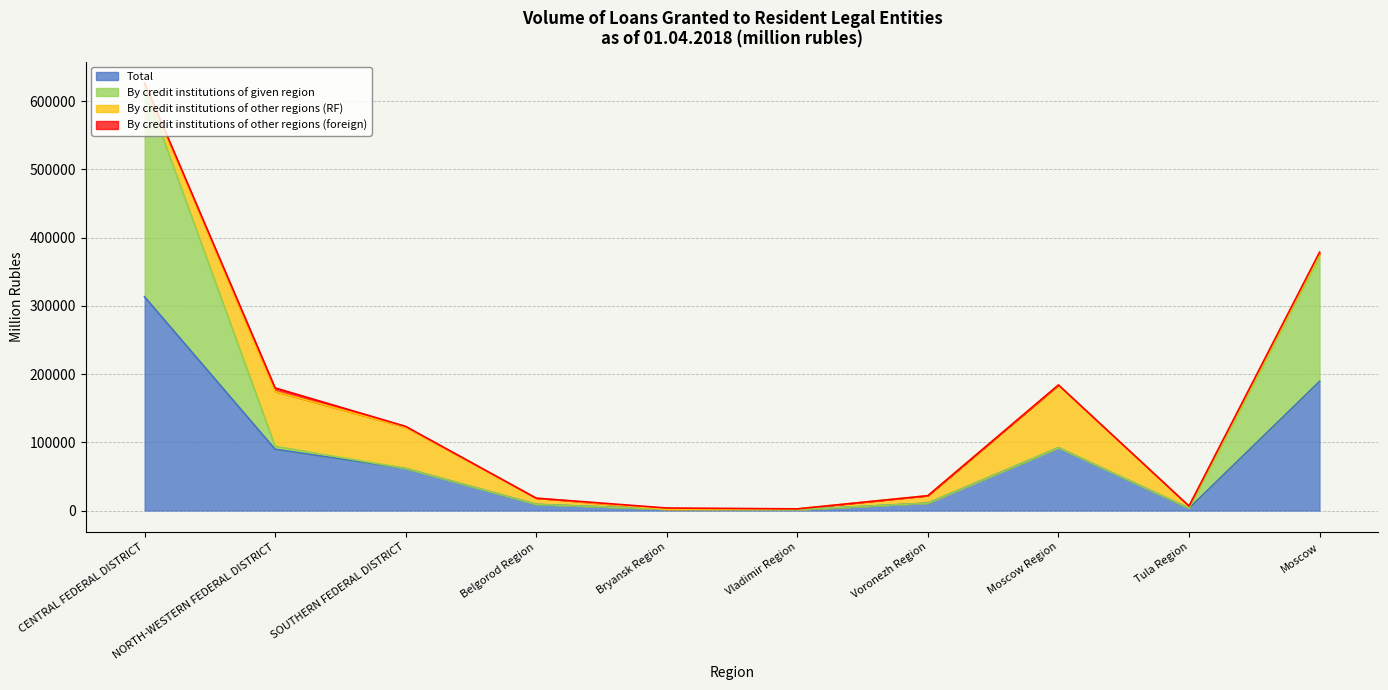

What is the total value across all series at CENTRAL FEDERAL DISTRICT?

934445